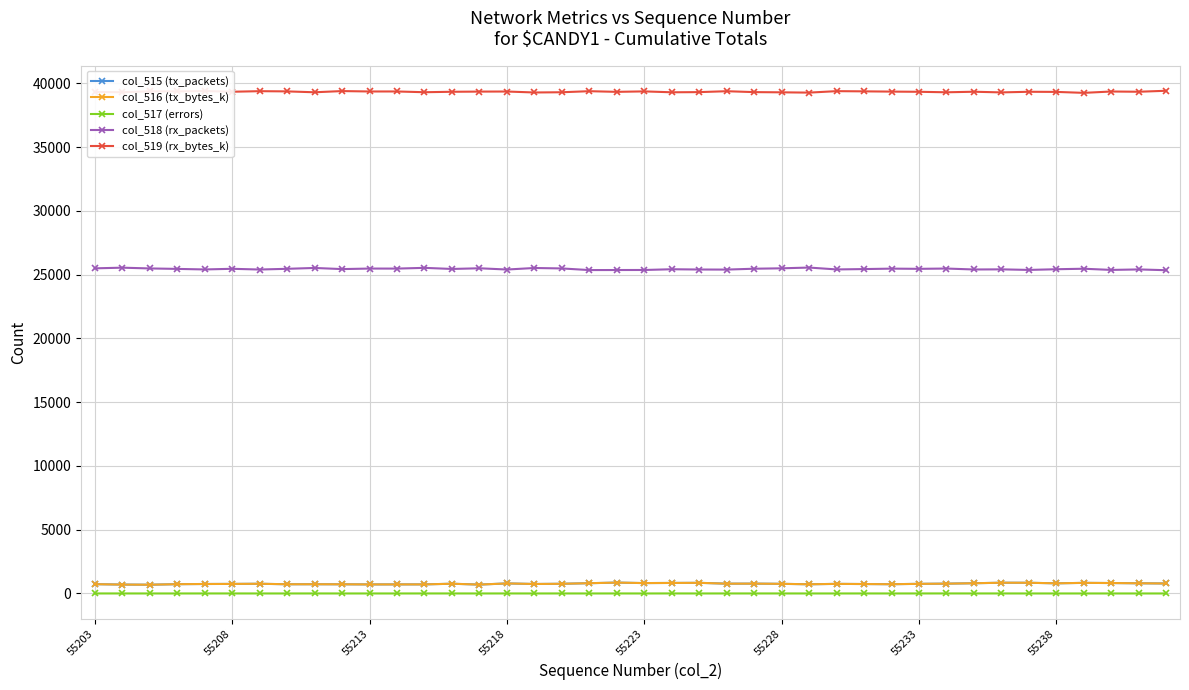

True or false: col_517 (errors) has more than 0 points higher than both neighbors.

True